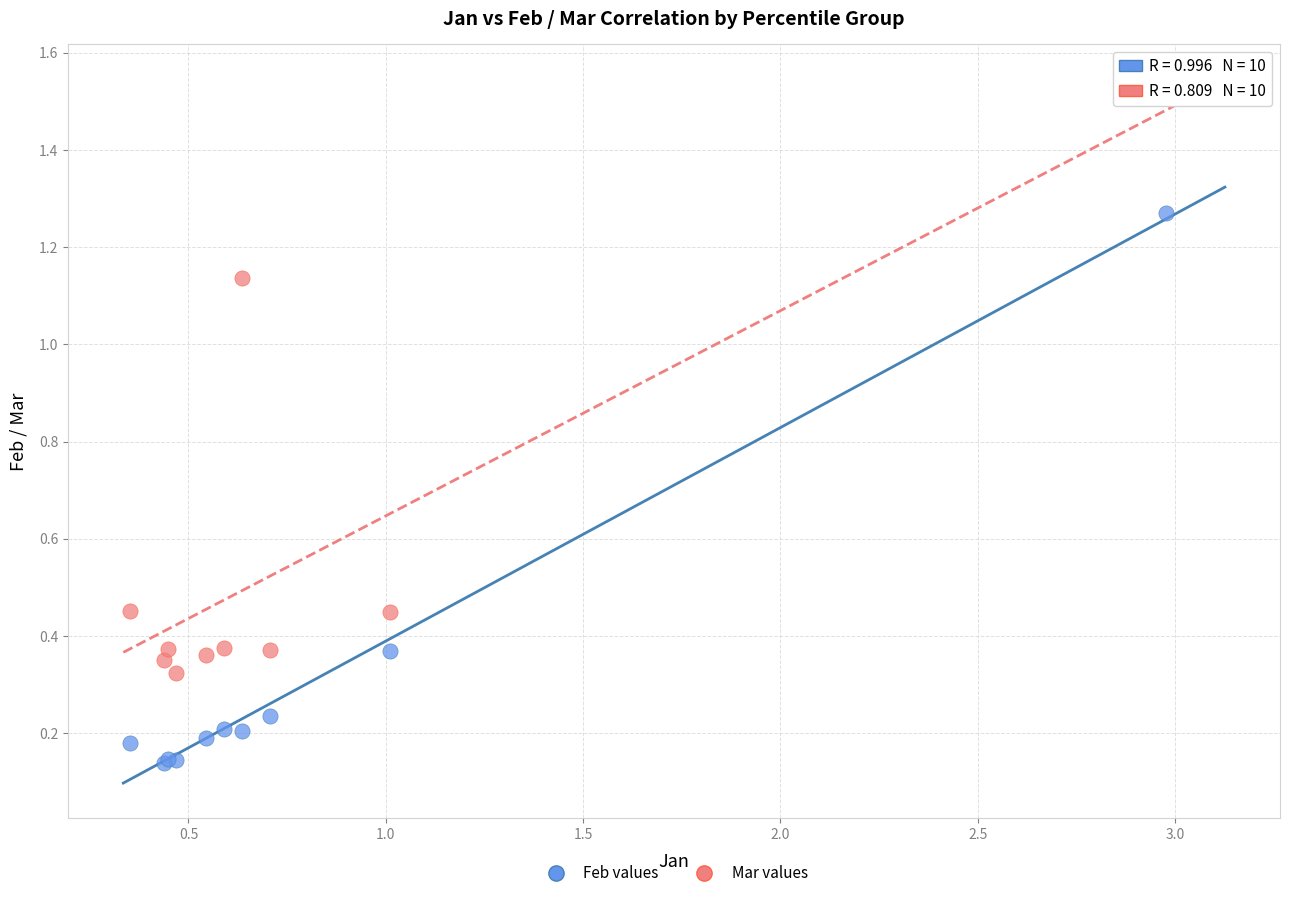

Which series reaches the minimum Y coordinate?

Feb values